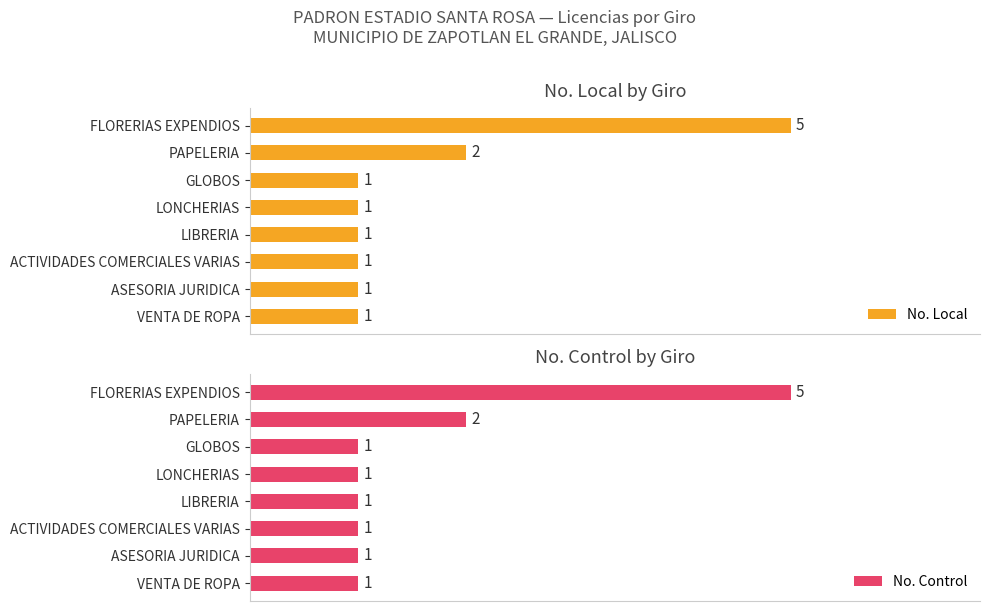

Where is No. Local nearest to the value 3?

PAPELERIA